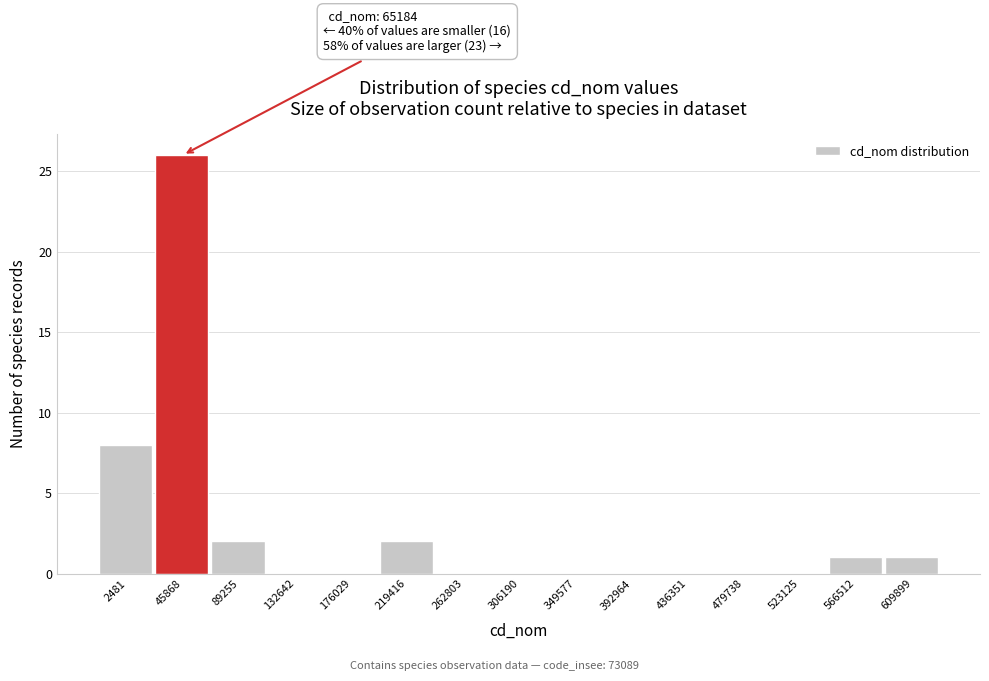

Reading left to right, what are all the values shown in this chart?

2481=8	45868=26	89255=2	132642=0	176029=0	219416=2	262803=0	306190=0	349577=0	392964=0	436351=0	479738=0	523125=0	566512=1	609899=1